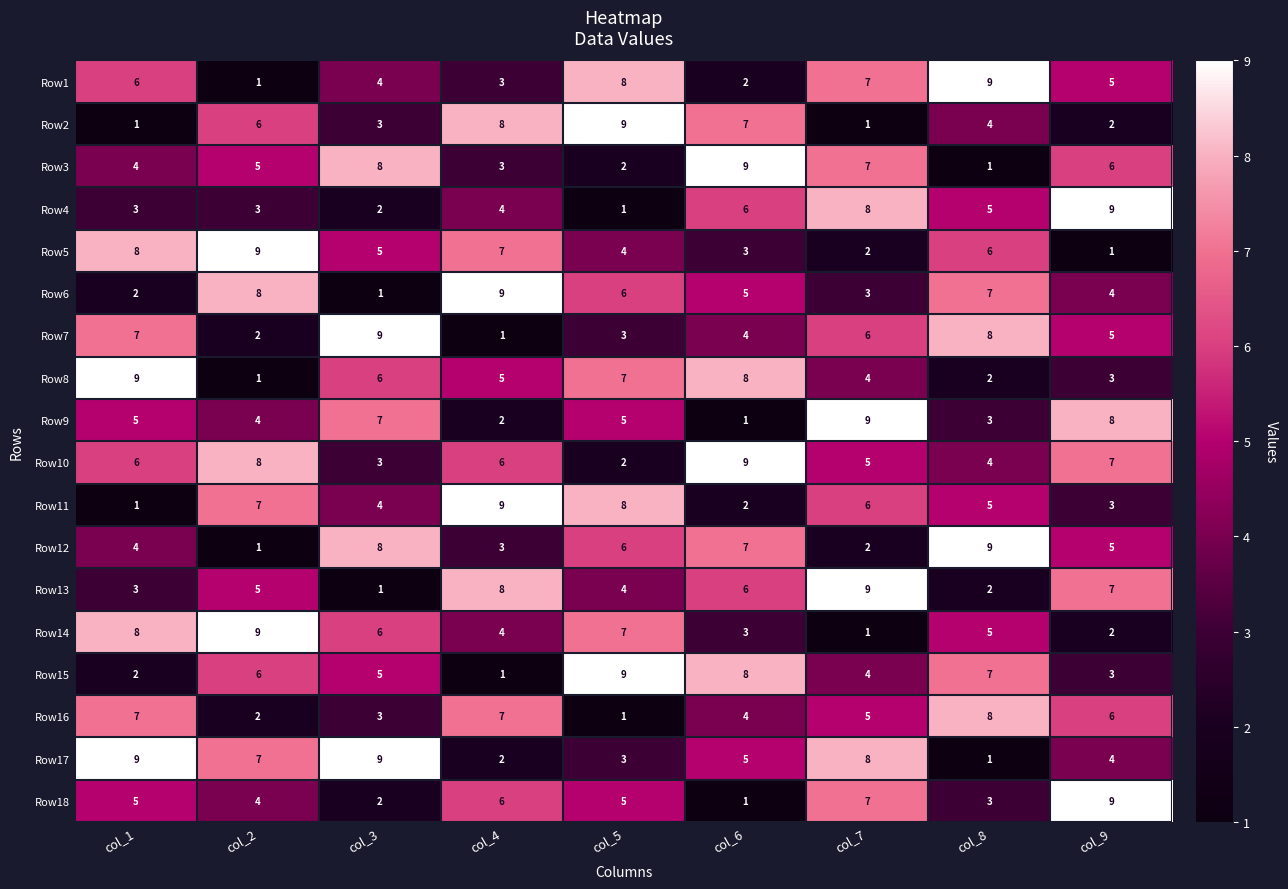

At how many categories does at least one series exceed 6?

9